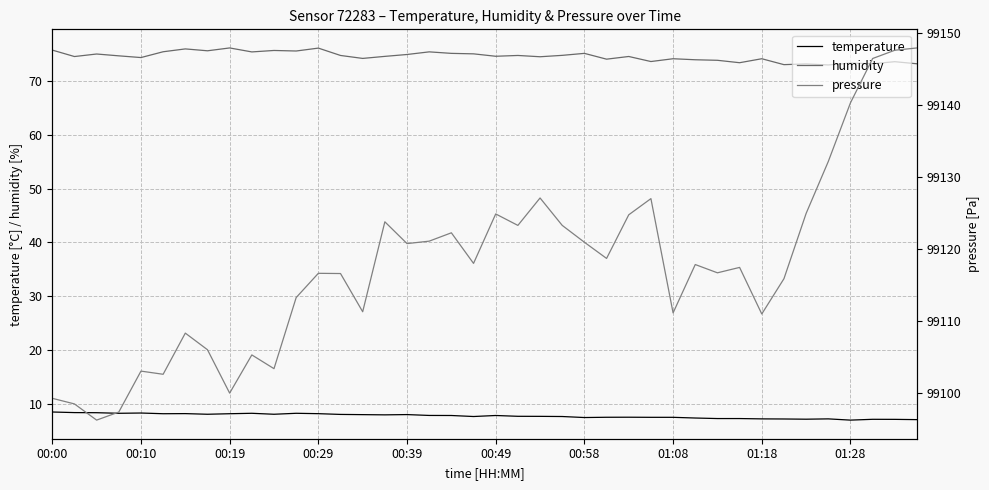

What are all the series names shown in the legend?

temperature, humidity, pressure